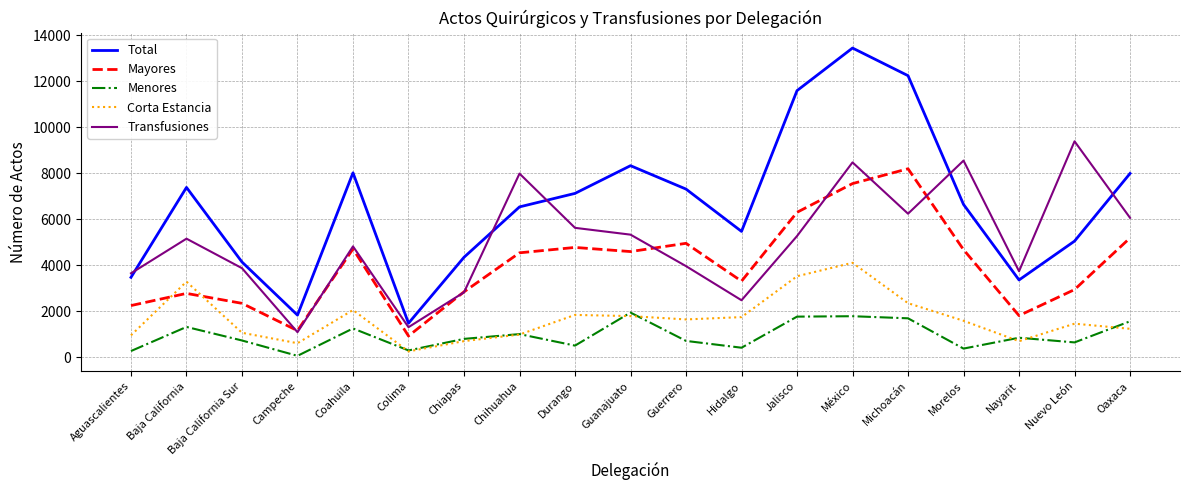

Where do Total and Transfusiones first cross each other?

Aguascalientes and Baja California